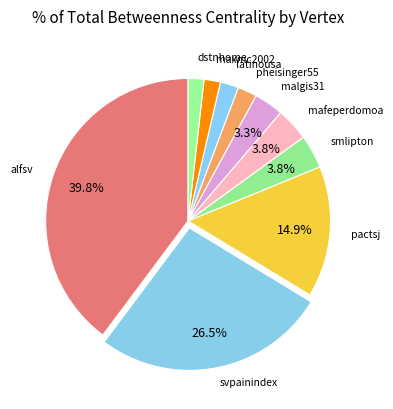

How many slices are in this pie chart?

10